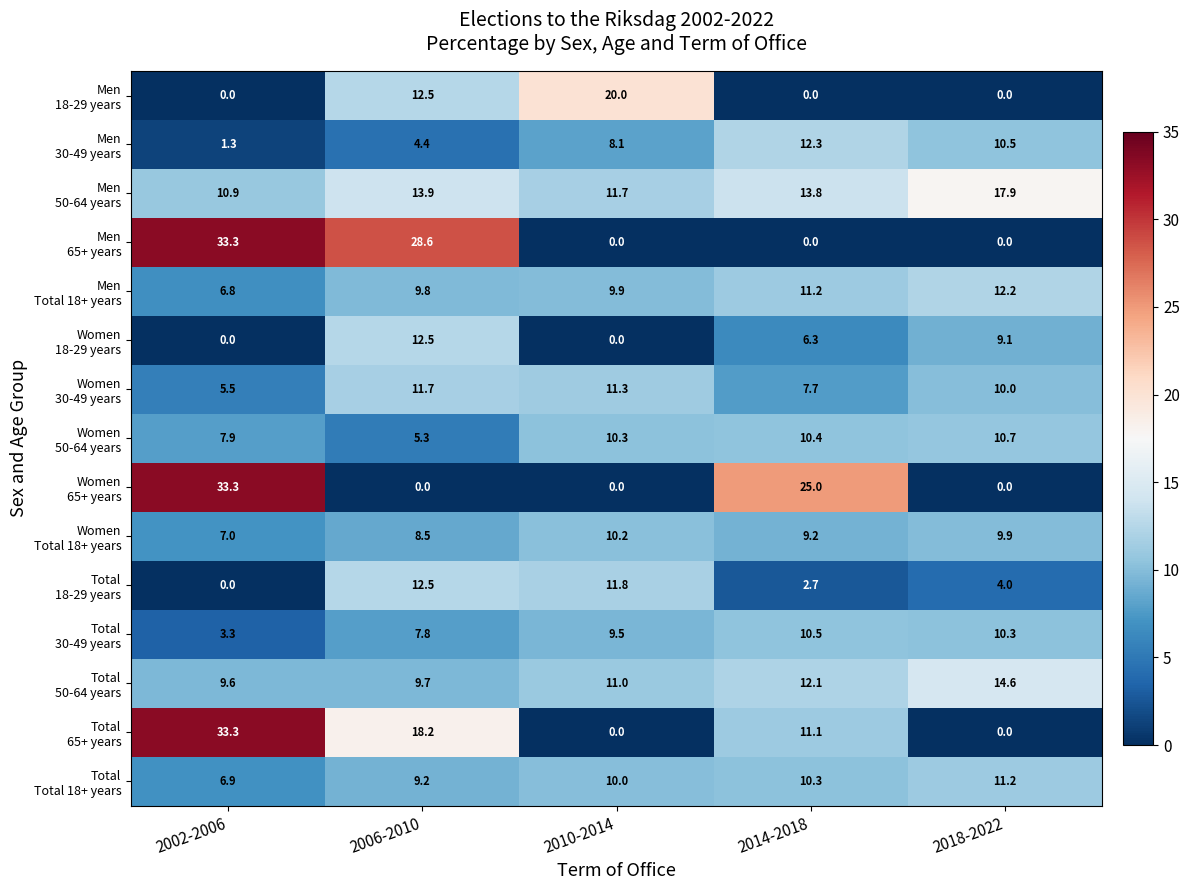

Which label corresponds to the largest value in the chart?

2002-2006